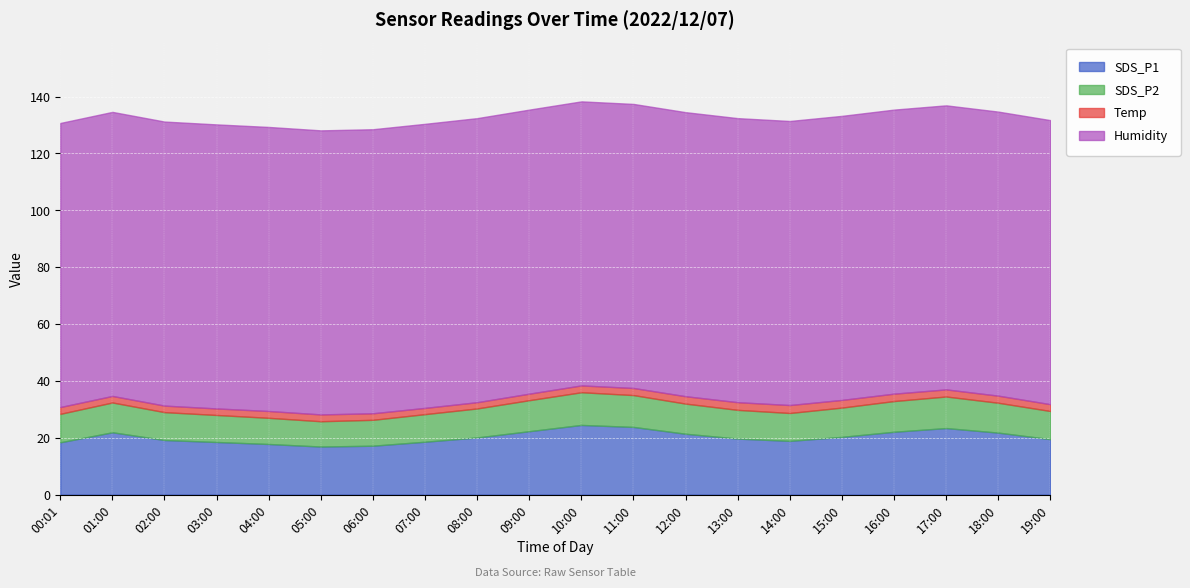

At which category does SDS_P1 reach its first local peak?

01:00